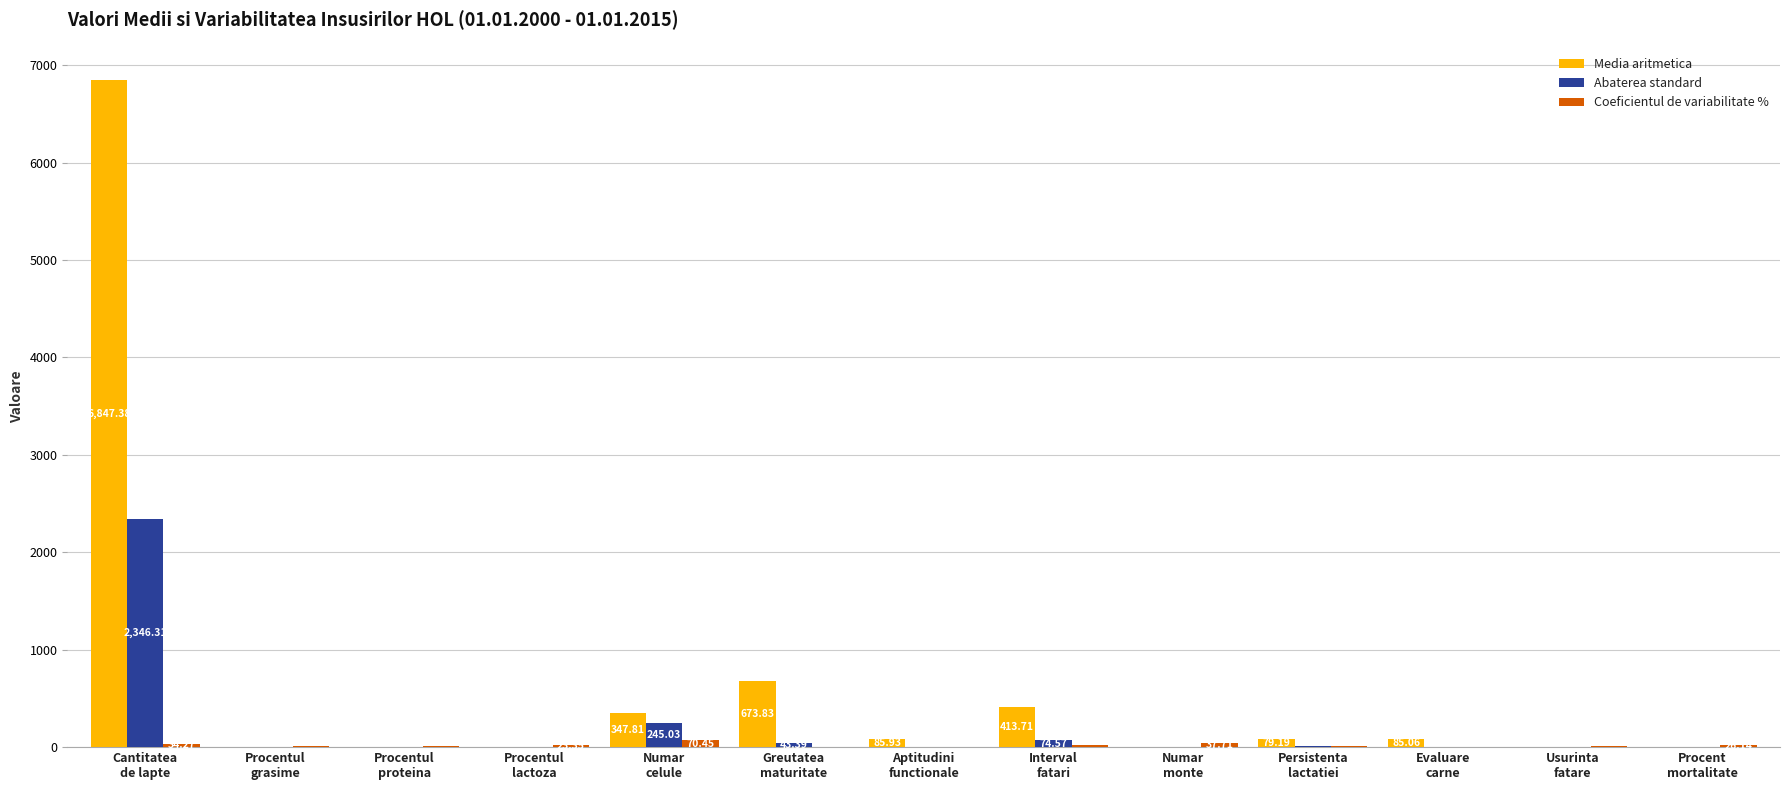

Which series has the largest total across all categories?

Media aritmetica